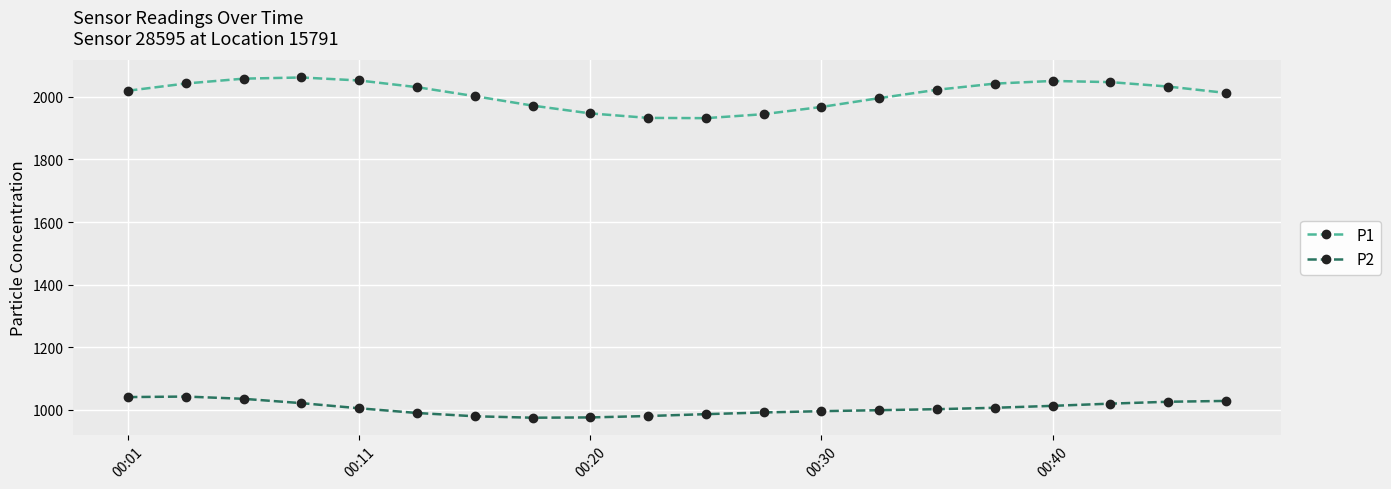

What is the value of the P1 point at the 8th from the left?

1972.3